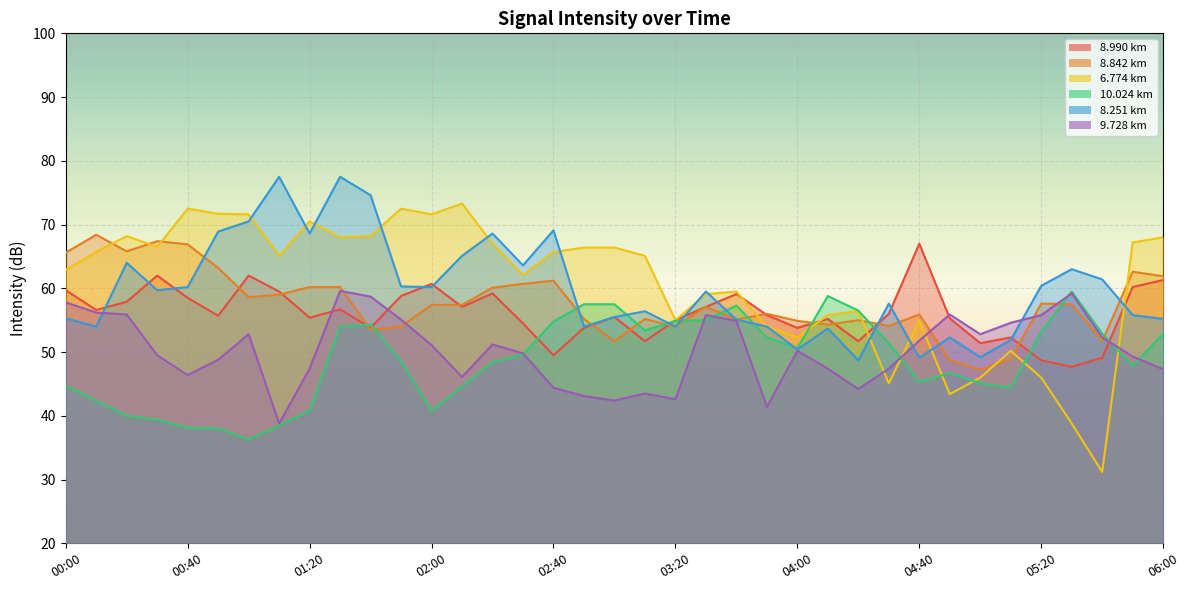

True or false: 8.842 has a value of 75.1 at 04:50.

False